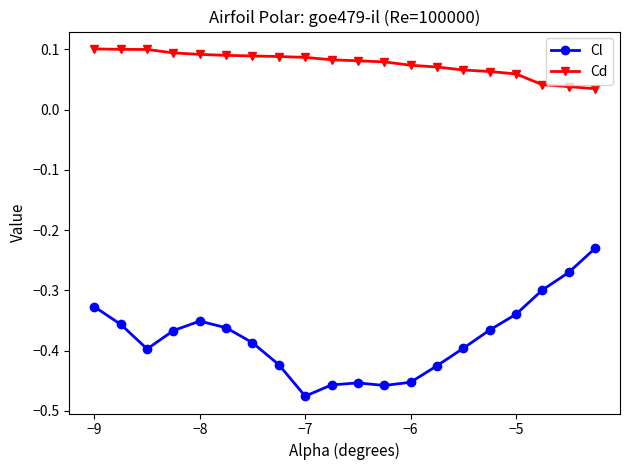

Count the Cd values in the range 0 to 1.

20